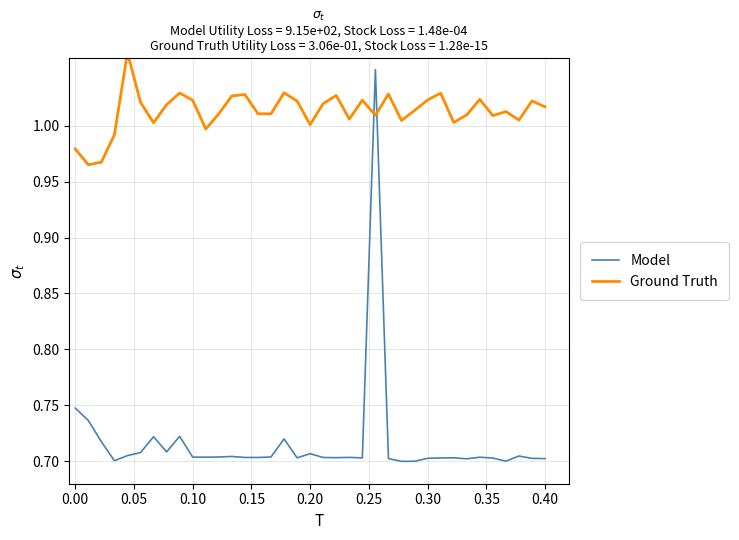

True or false: Model has a value of 0.7 at 0.10.

True